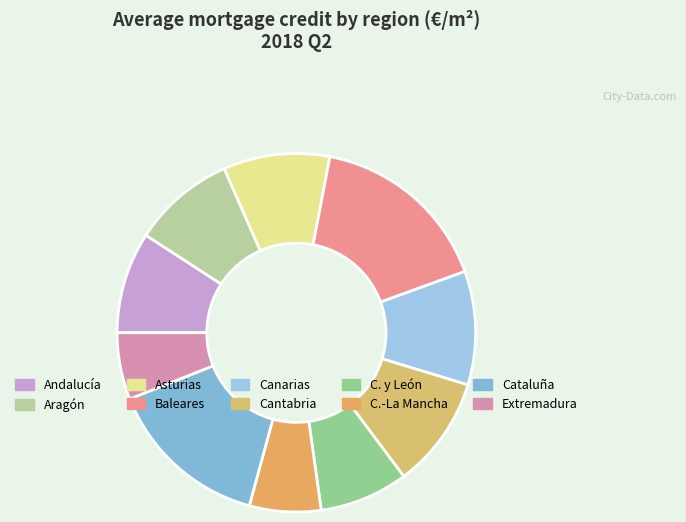

How many slices are in this pie chart?

10